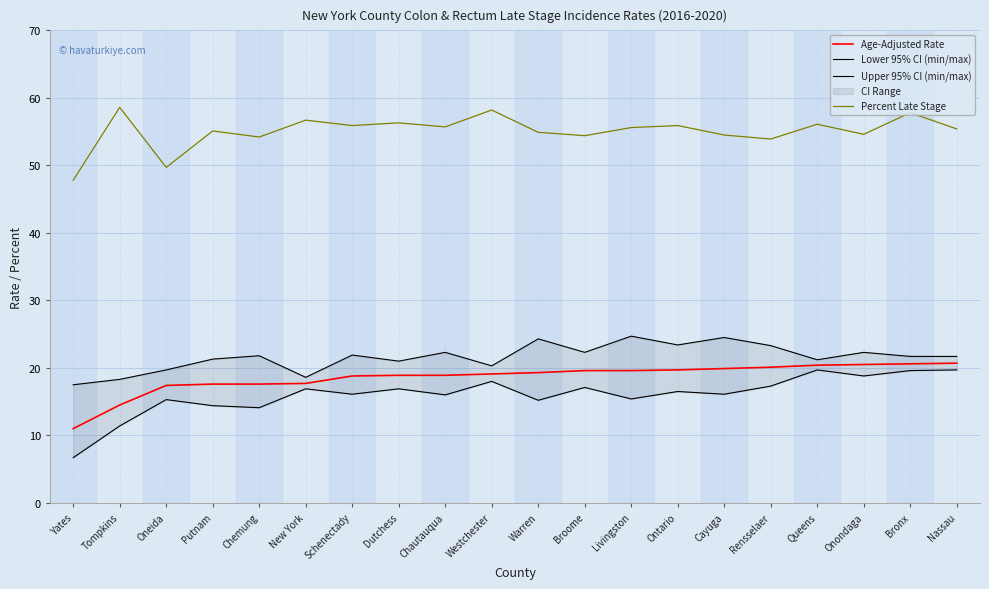

At how many categories does at least one series exceed 54?

17